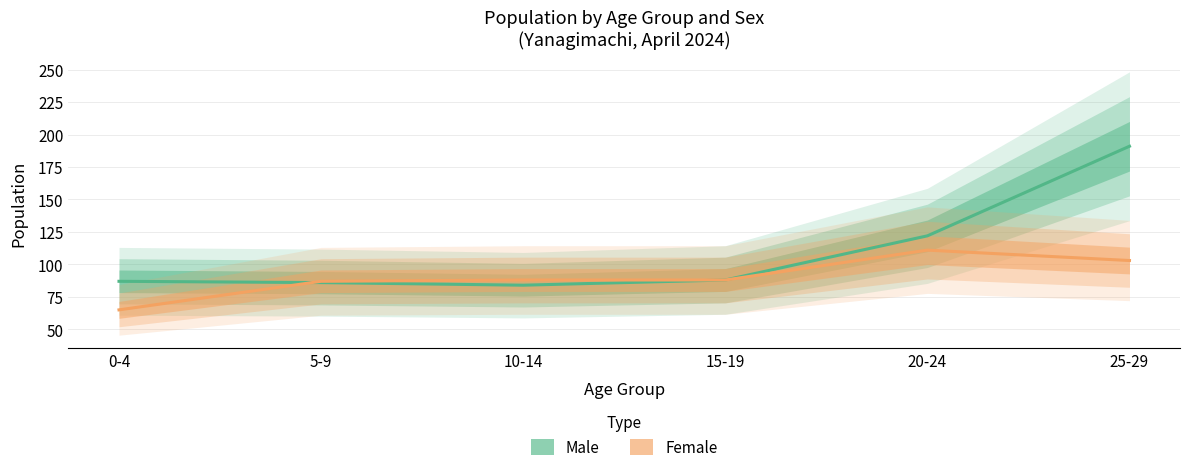

What is the average value of the Male series?

110